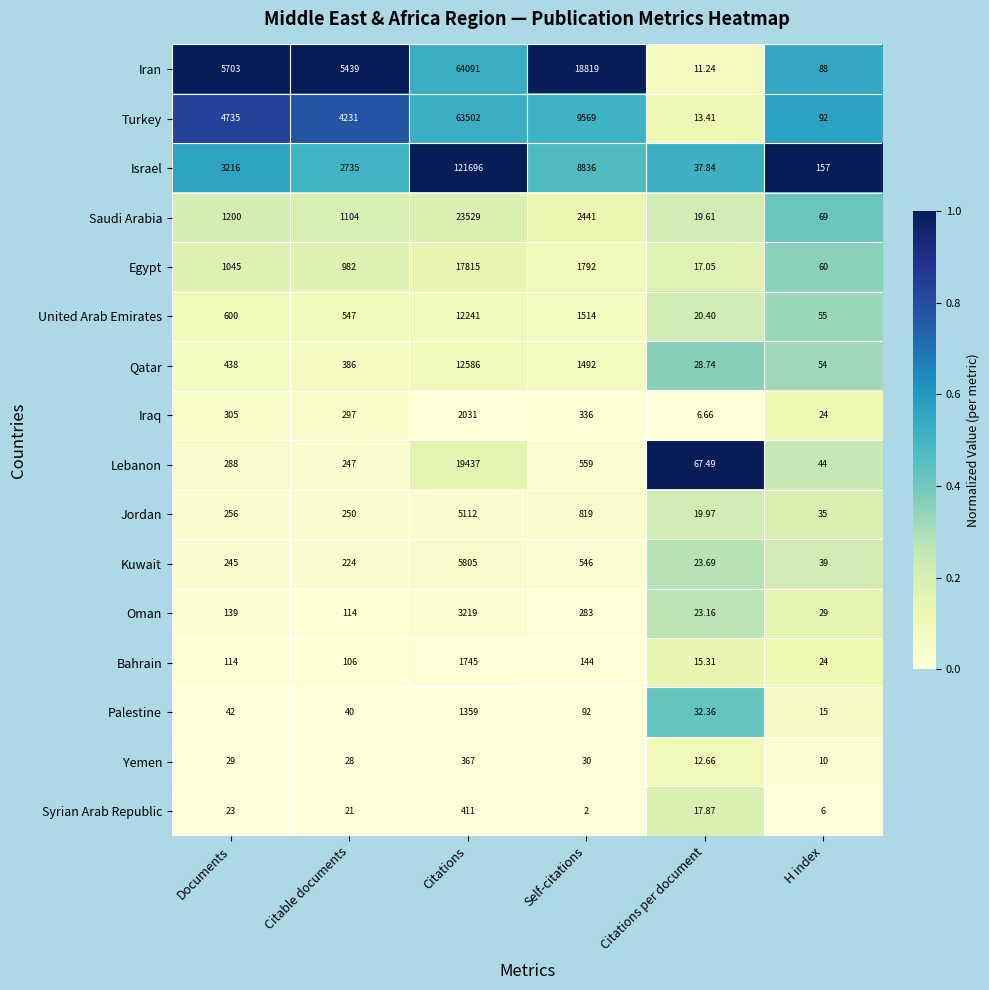

List the series in order of their peak value, lowest first.

Yemen, Syrian Arab Republic, Palestine, Bahrain, Iraq, Oman, Jordan, Kuwait, United Arab Emirates, Qatar, Egypt, Lebanon, Saudi Arabia, Turkey, Iran, Israel